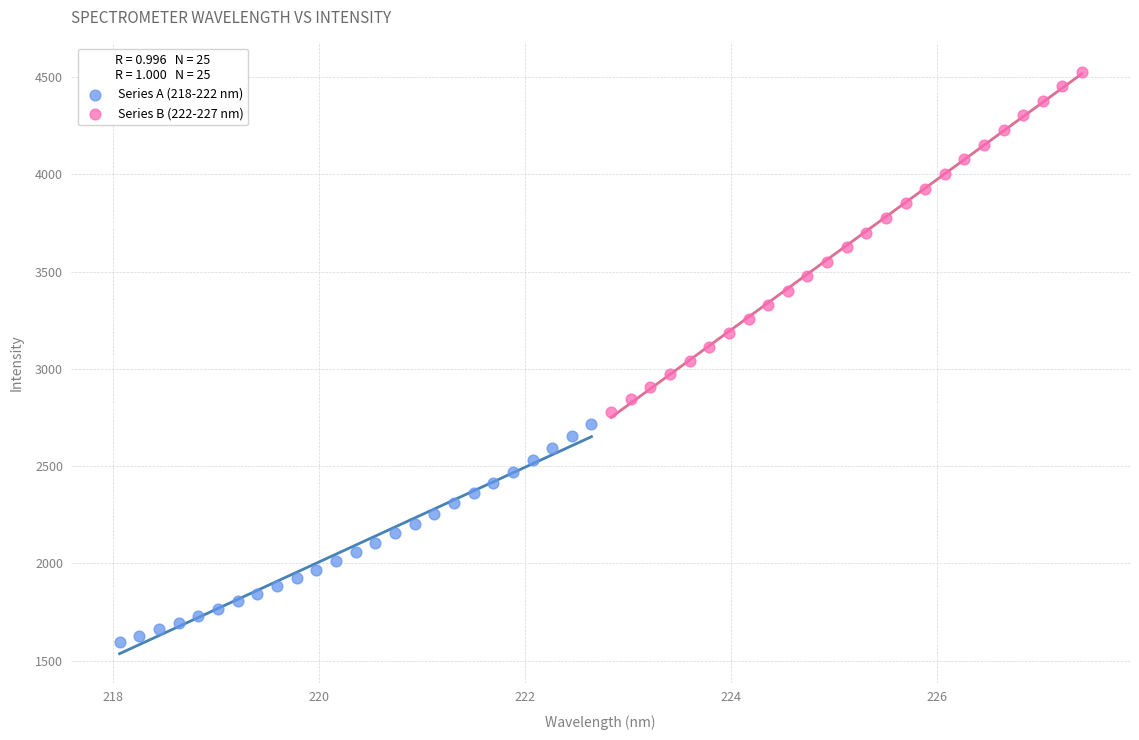

Which series has the widest spread of Y values?

Series B (222-227 nm)